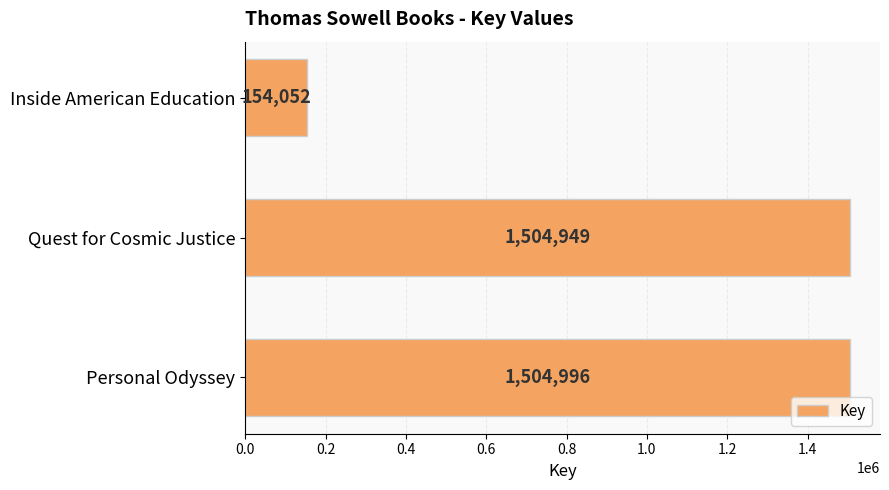

Does the chart contain any negative values?

No